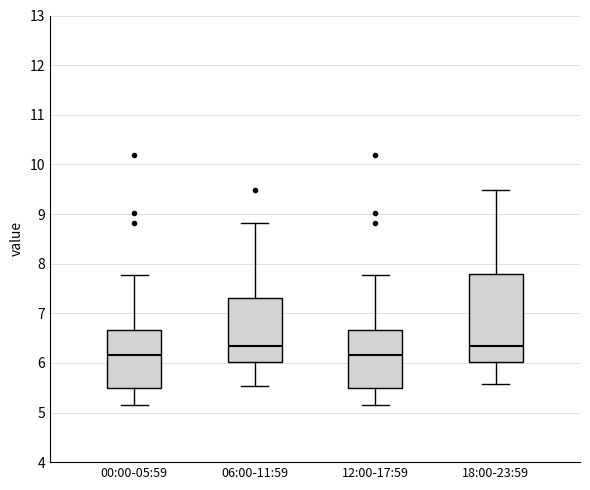

Reading left to right, transcribe this box plot: for each box, give where its median line is, the range the box spans, and where its two whiskers end, as read against the y-axis. The values are not printed on the chart, so give them approximately, as read against the axis.

00:00-05:59: median 6.2, box 5.5 to 6.7, whiskers 5.2 to 7.8
06:00-11:59: median 6.4, box 6.0 to 7.3, whiskers 5.5 to 8.8
12:00-17:59: median 6.2, box 5.5 to 6.7, whiskers 5.2 to 7.8
18:00-23:59: median 6.4, box 6.0 to 7.8, whiskers 5.6 to 9.5